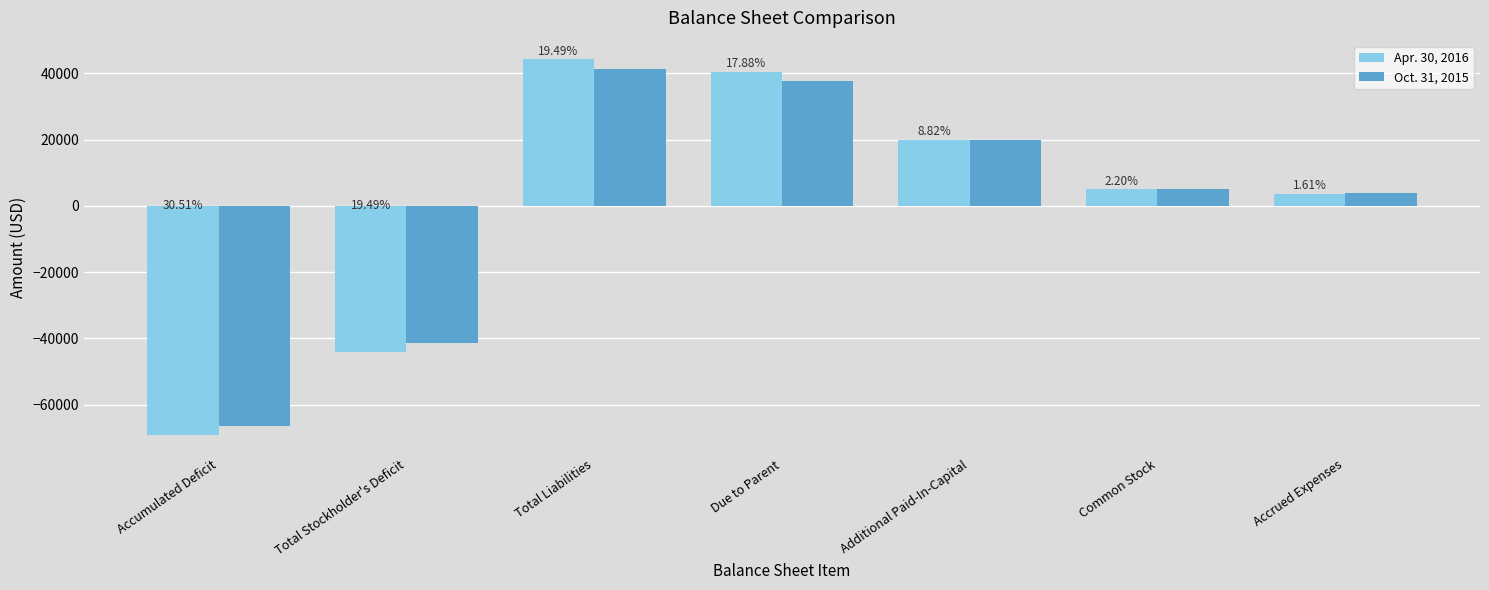

Which category has the highest value in the Oct. 31, 2015 series?

Total Liabilities